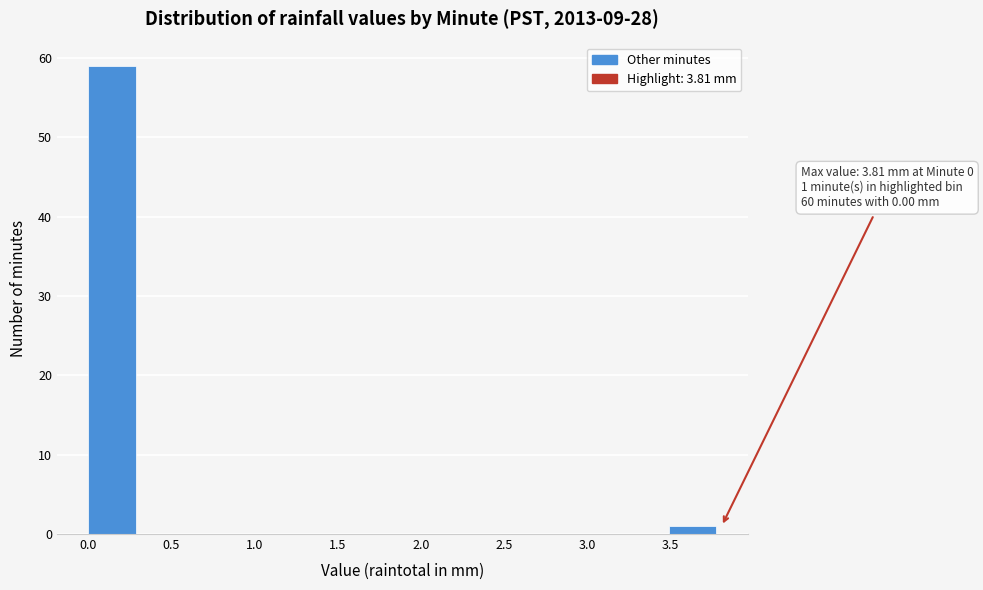

Which range on the x-axis has the tallest bar?

0.00 to 0.30